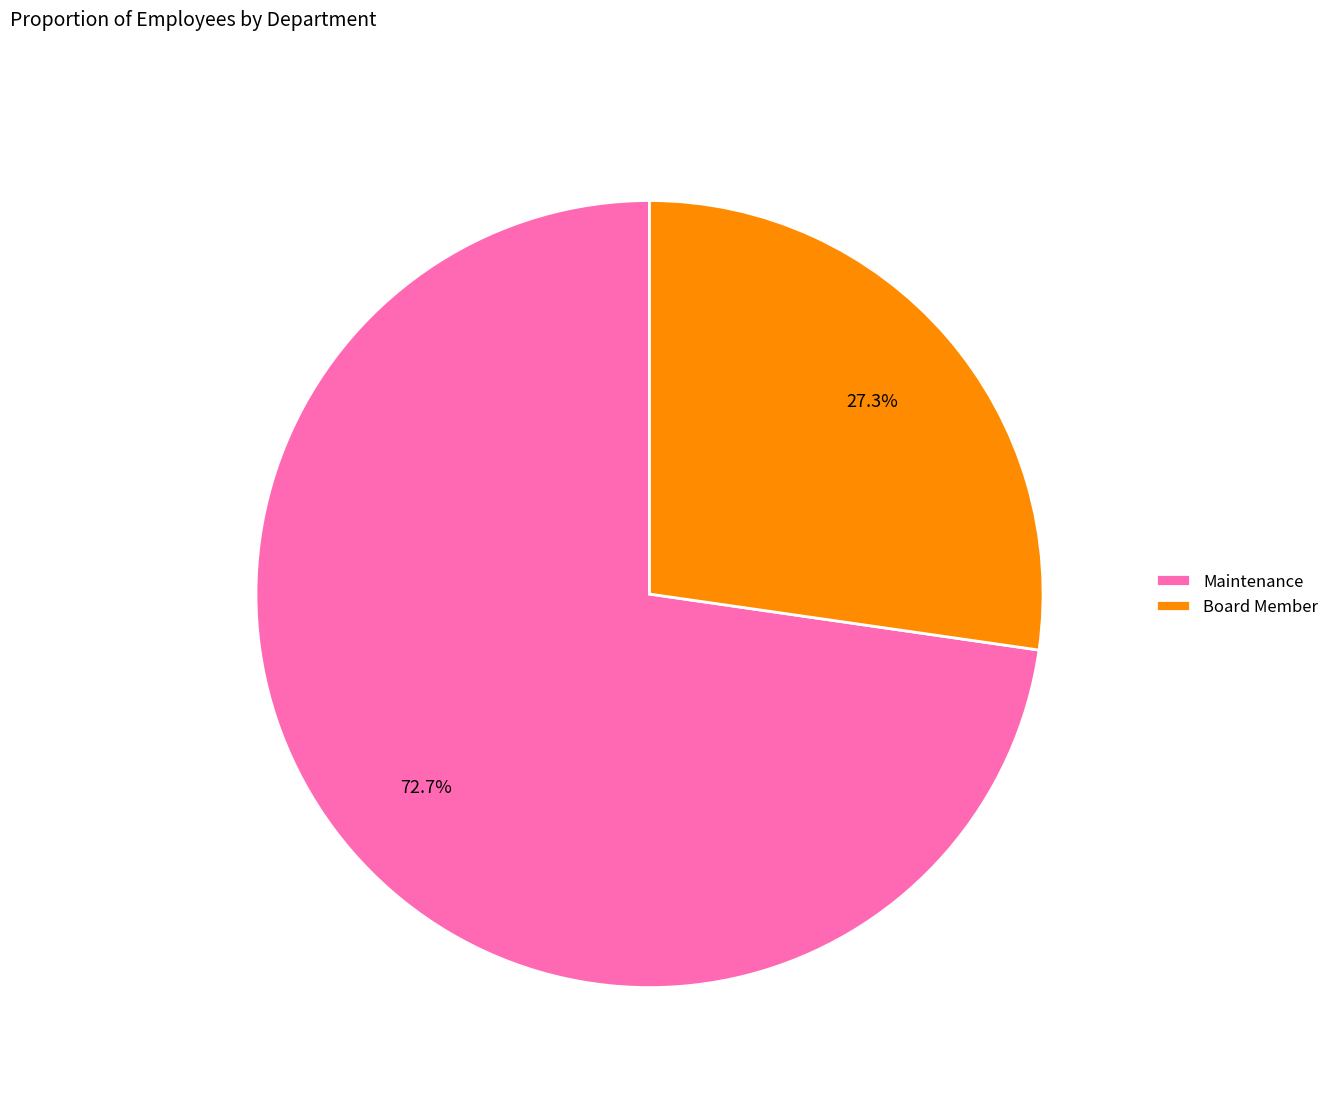

Which has a higher value, Maintenance or Board Member?

Maintenance